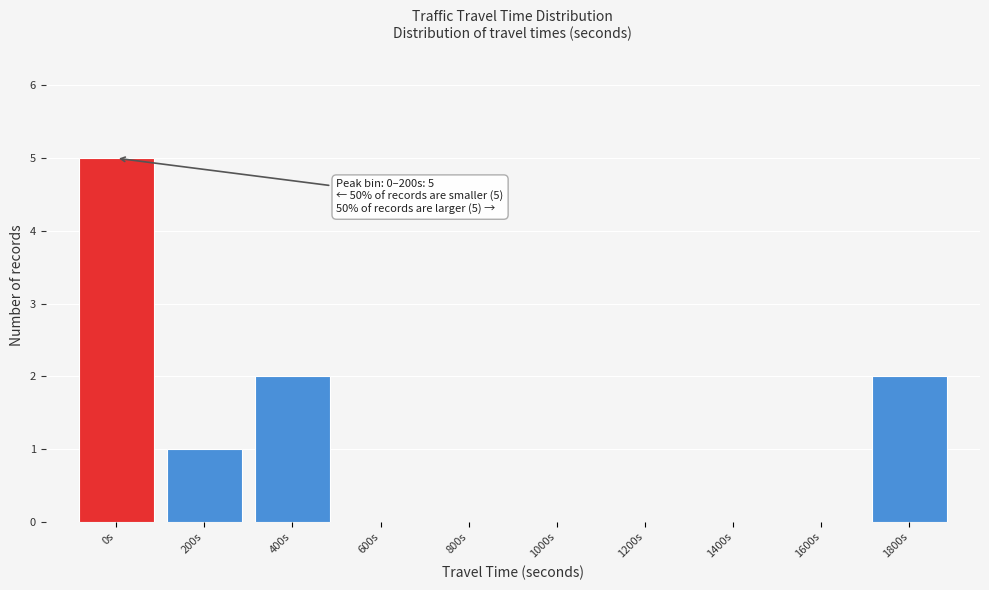

Reading left to right, what are all the values shown in this chart?

0s=5	200s=1	400s=2	600s=0	800s=0	1000s=0	1200s=0	1400s=0	1600s=0	1800s=2